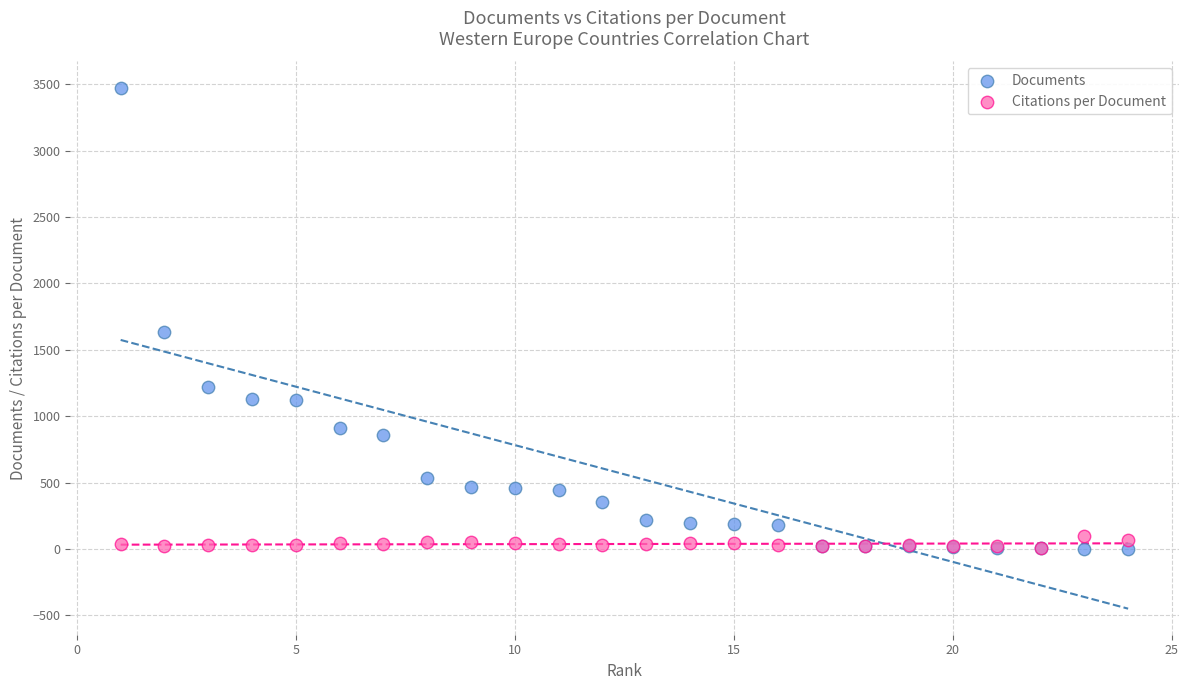

Across all series, what Y value is closest to 1738?

1631.0